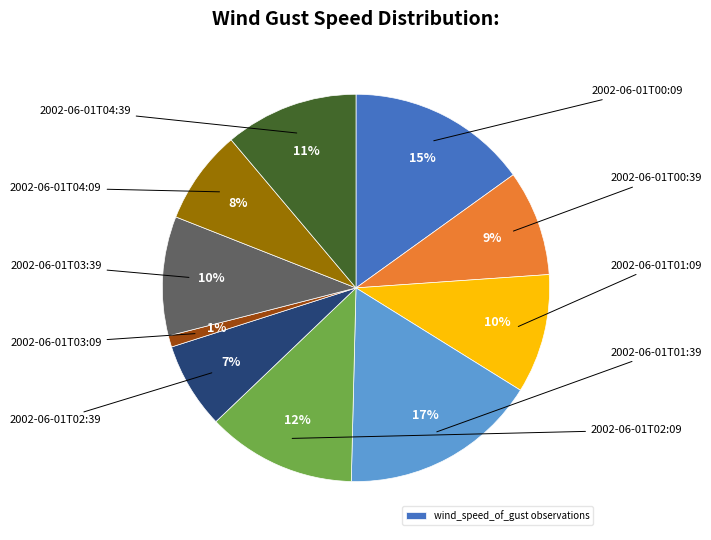

To the nearest percent, what is the difference between the largest and smallest slice percentages?

16%